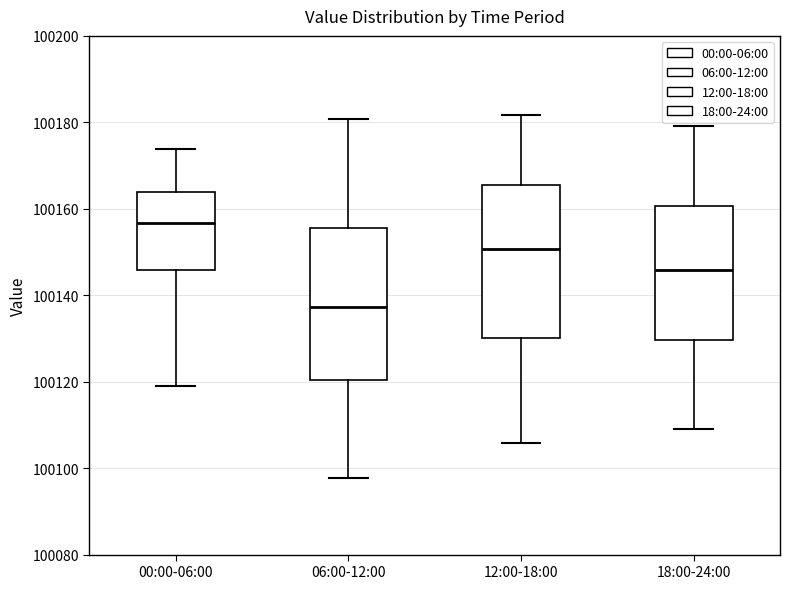

Where does the median line of the box for 18:00-24:00 sit on the y-axis? The values are not printed on the chart, so give them approximately, as read against the axis.

100146